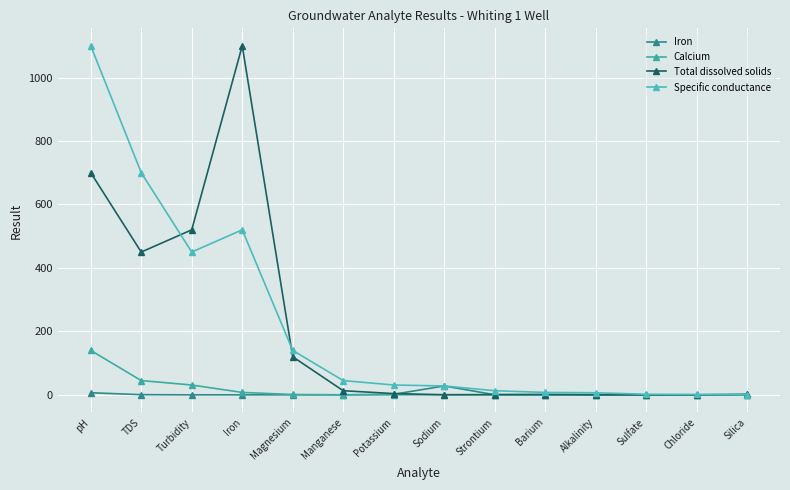

Which has a higher value, Barium or TDS?

Barium